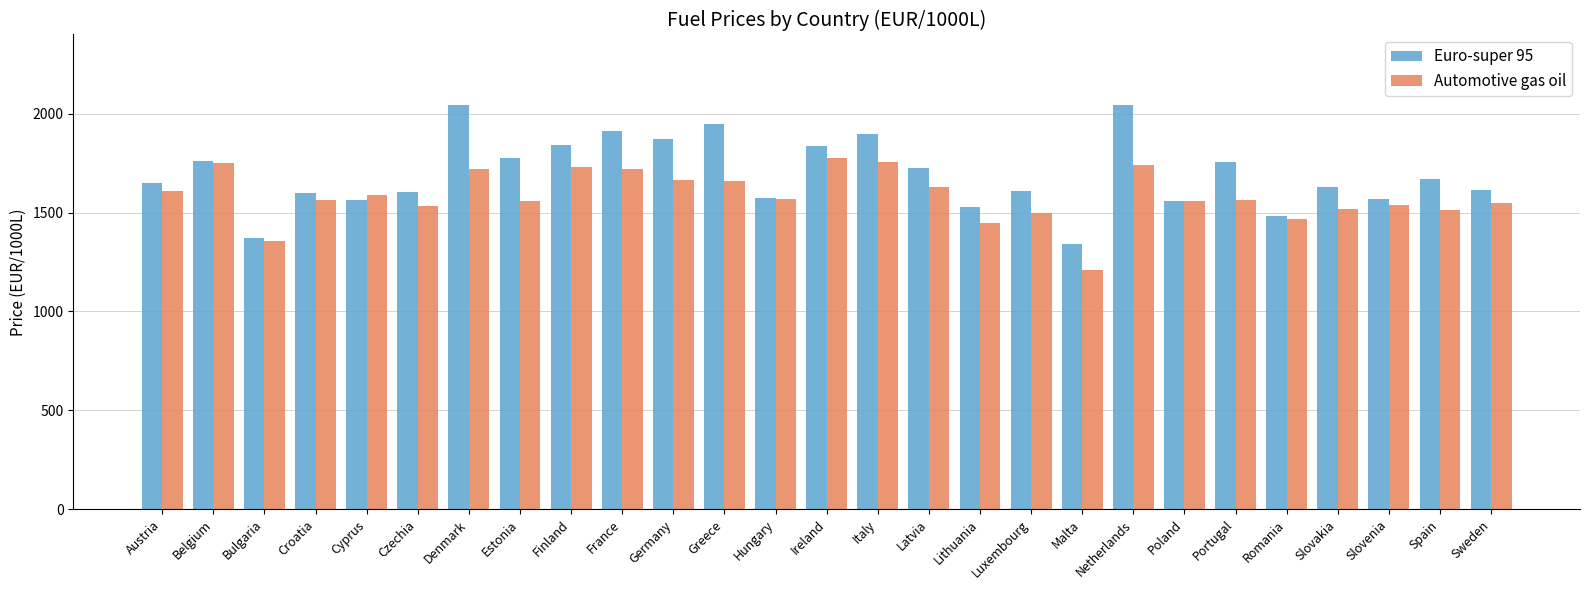

What is the difference between the maximum and second lowest values in the Euro-super 95 series?

676.6